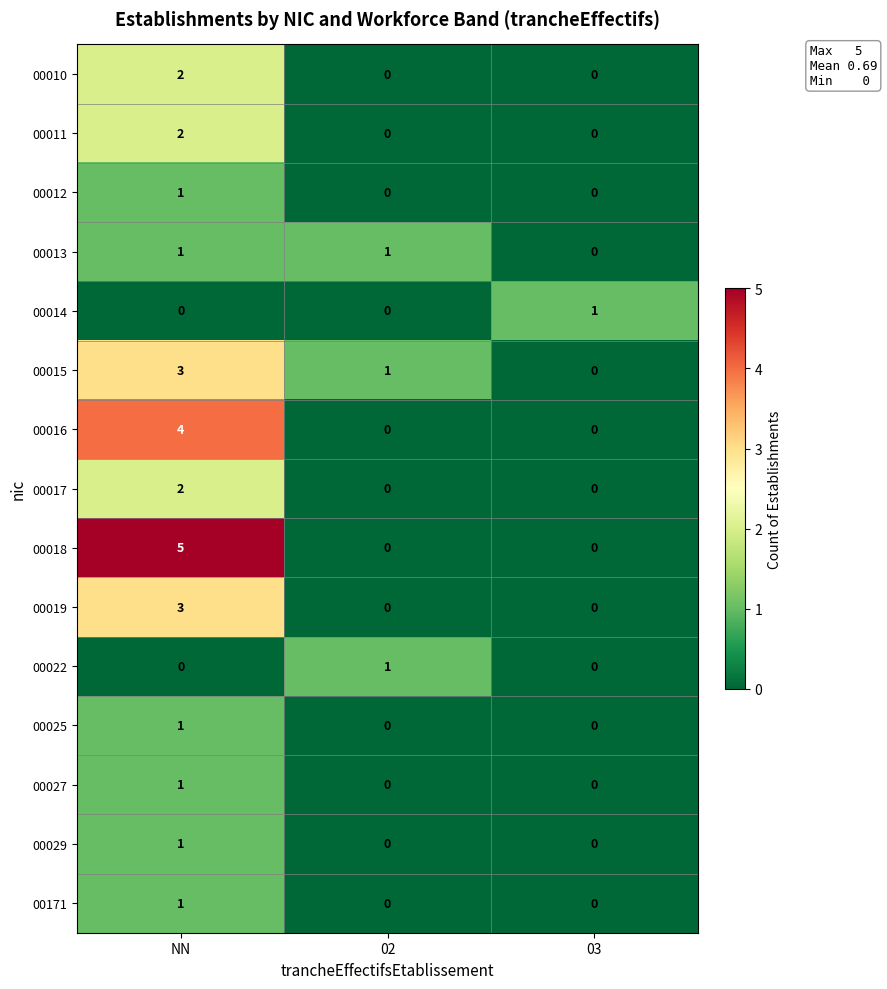

What is the total value across all series at NN?

27